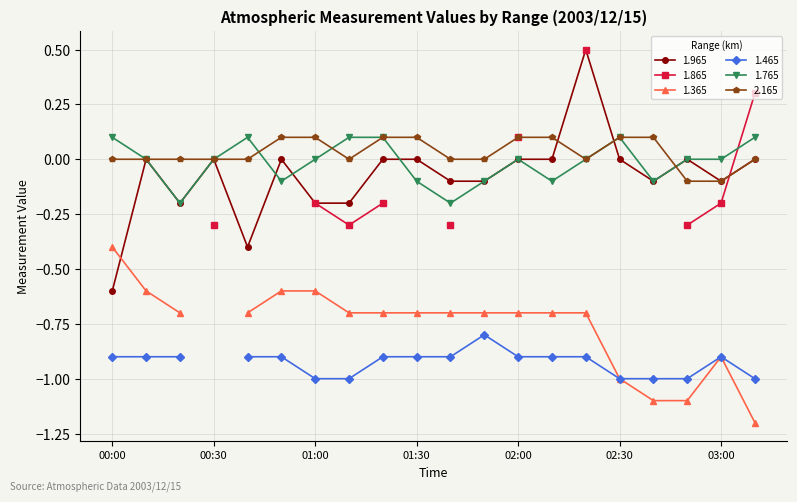

In 2.165, how many points are lower than both neighbors (excluding endpoints)?

2